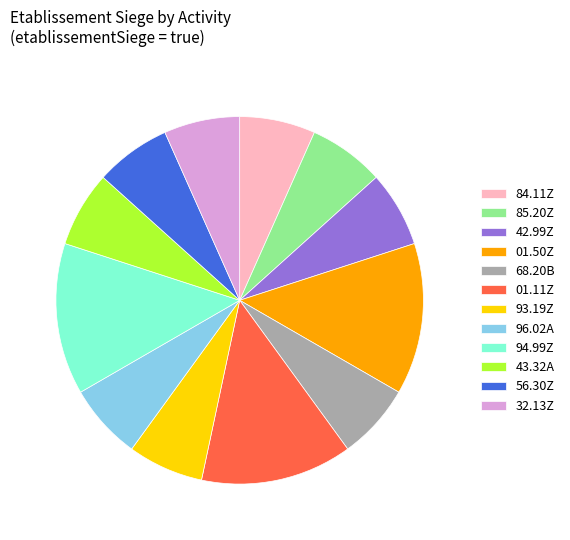

Between 56.30Z and 01.11Z, which is larger?

01.11Z